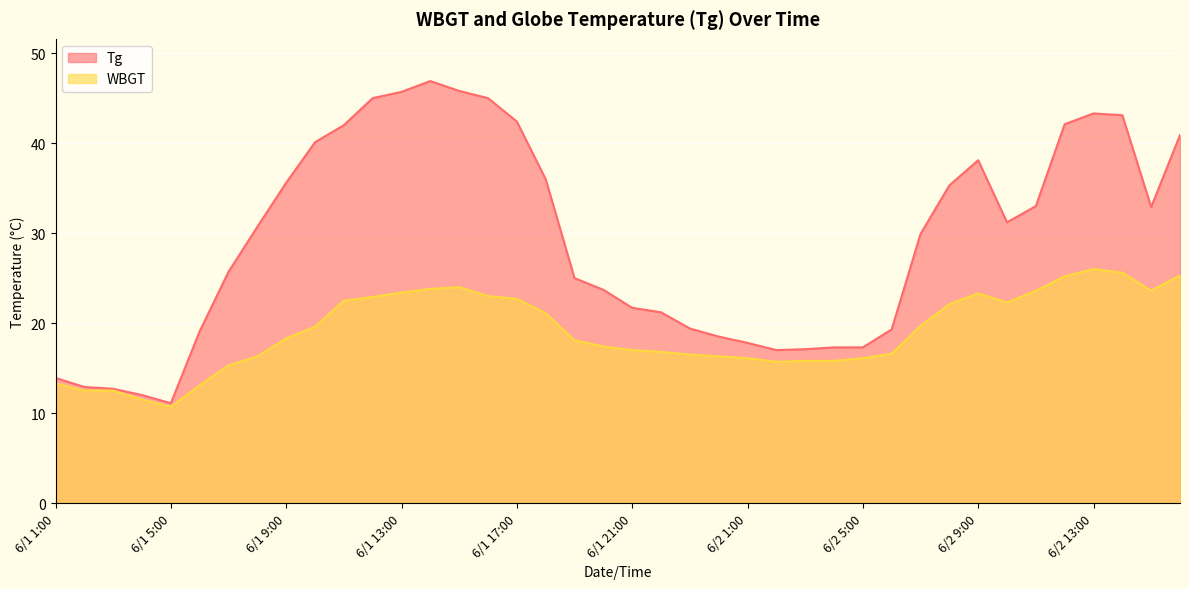

What is the spread (max minus min) of values at 6/1 21:00?

4.7